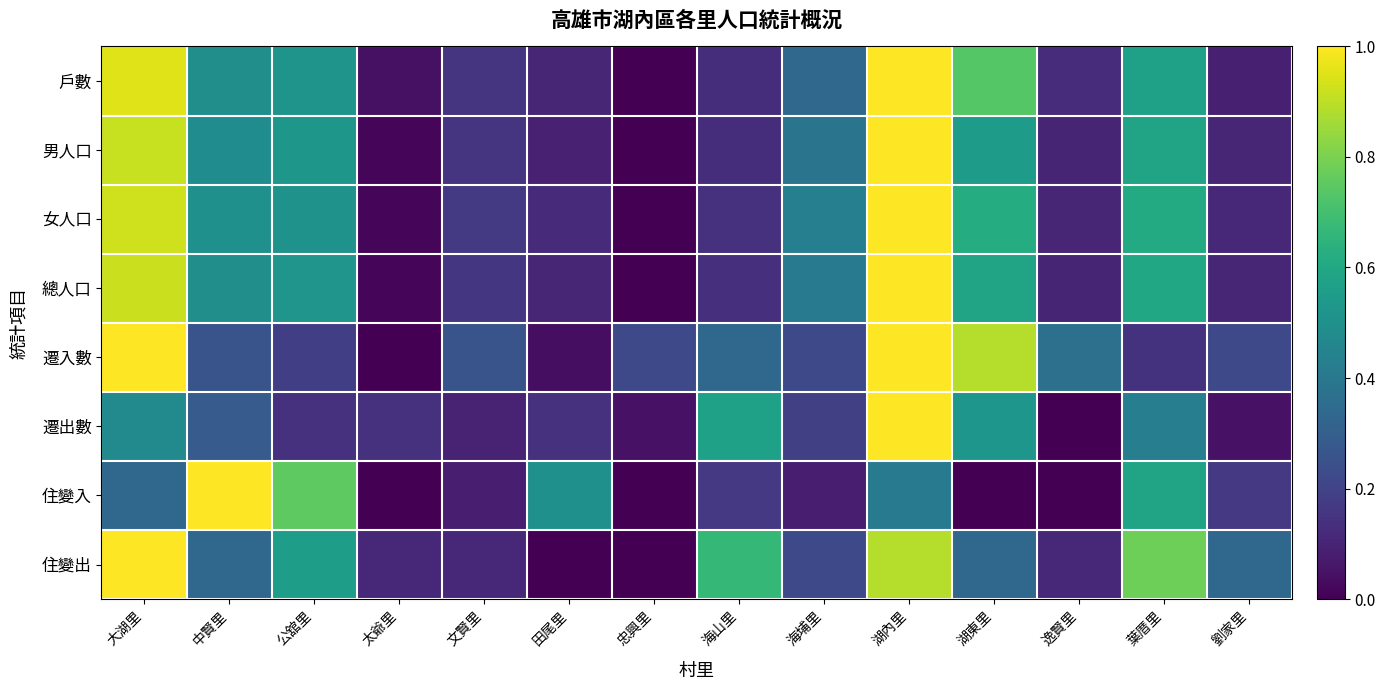

At how many categories does at least one series exceed 0?

14